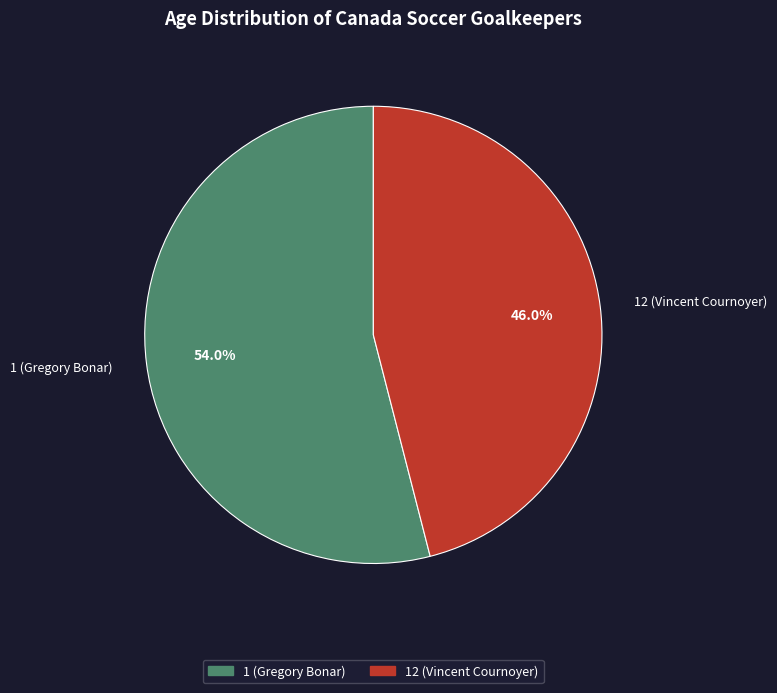

Count the number of slices in the pie.

2